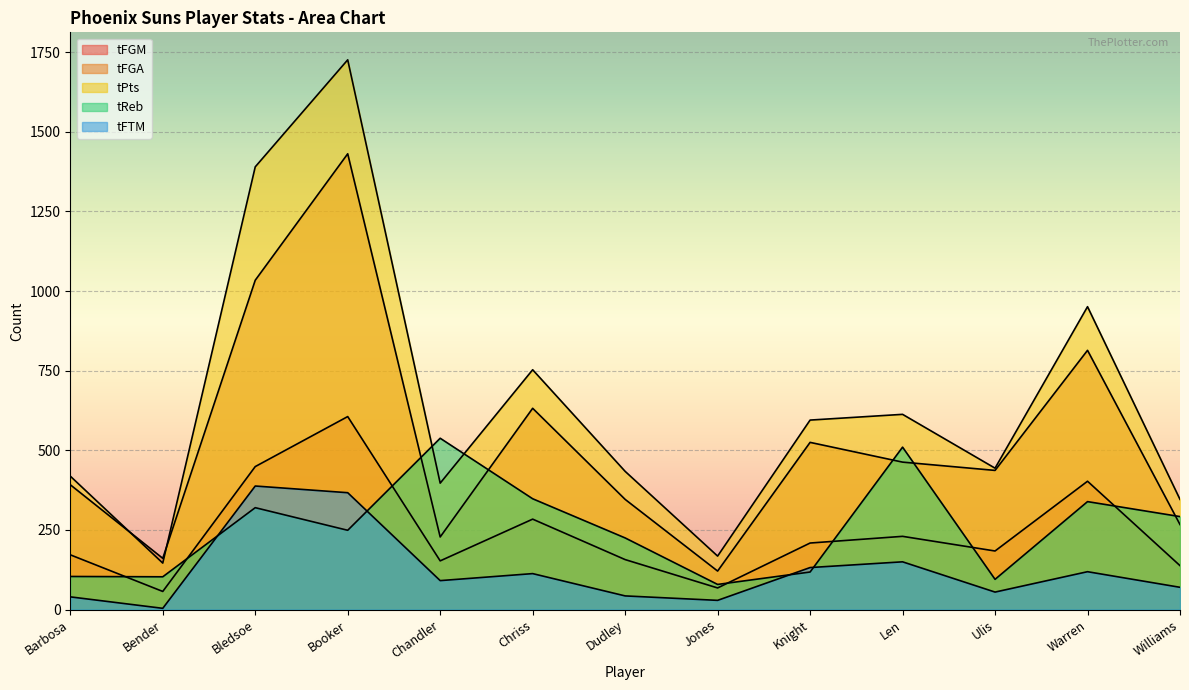

What are all the series names shown in the legend?

tFGM, tFGA, tPts, tReb, tFTM